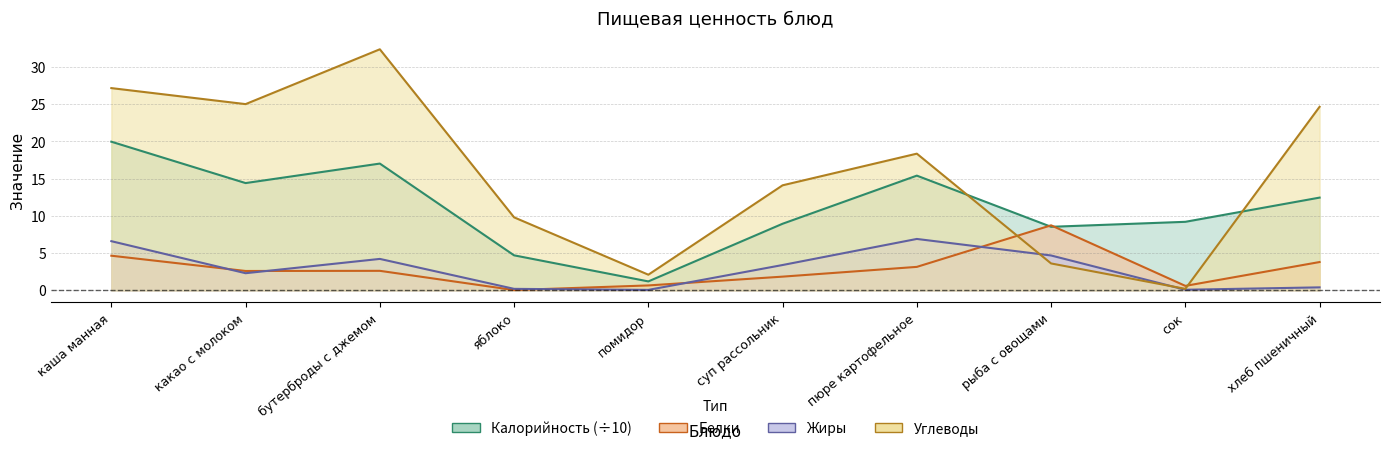

What is the difference between the maximum and minimum values in the Калорийность series?

18.8